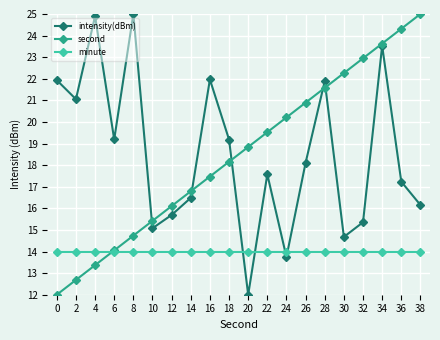

What is the value of the minute point at the 20th from the left?

14.0